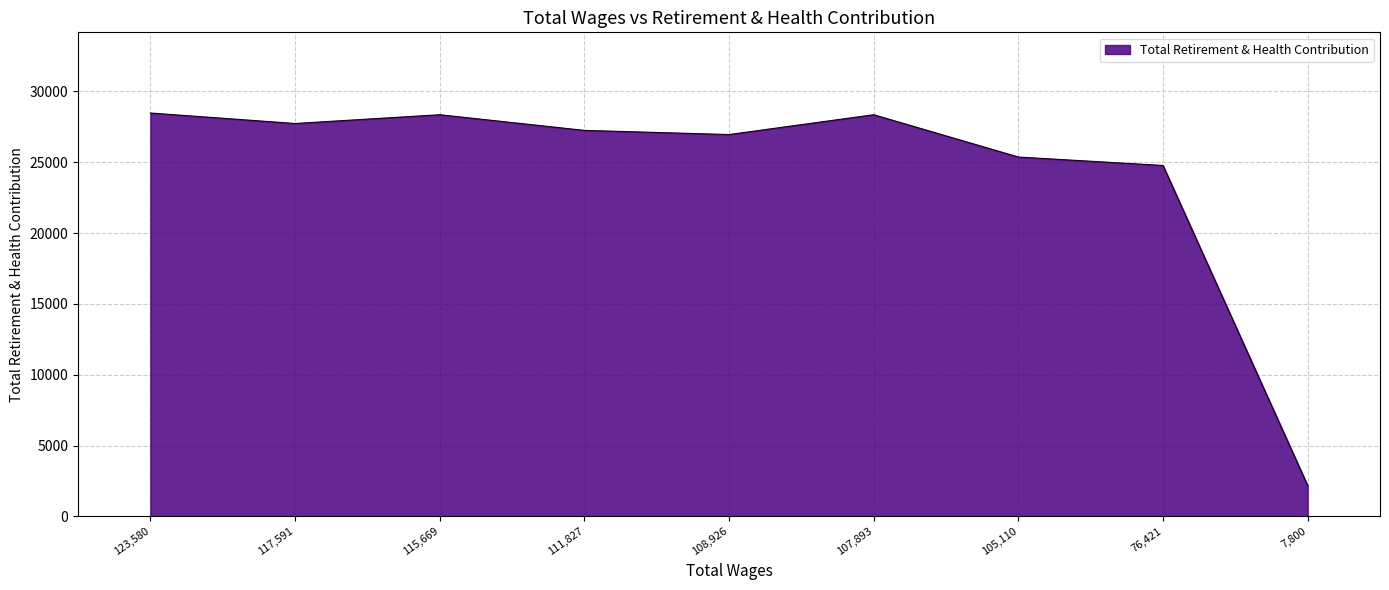

Between 115,669 and 108,926, which is larger?

115,669